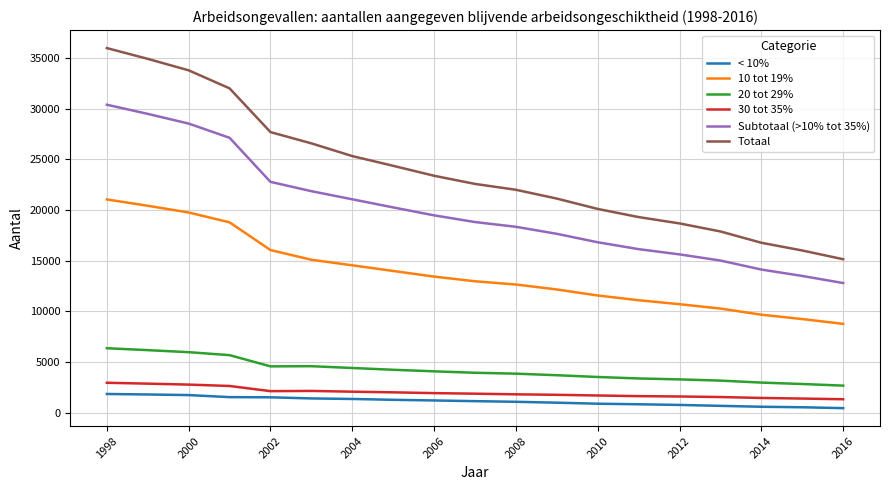

True or false: 30 tot 35% and 20 tot 29% intersect in this chart.

False